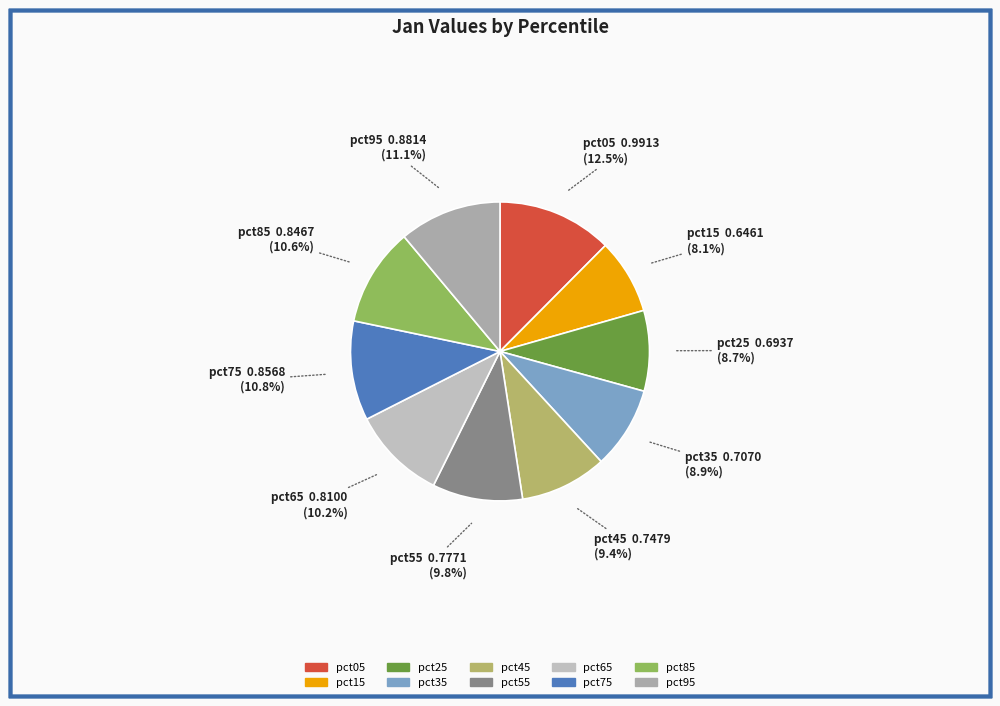

What is the largest slice in the pie chart?

pct05